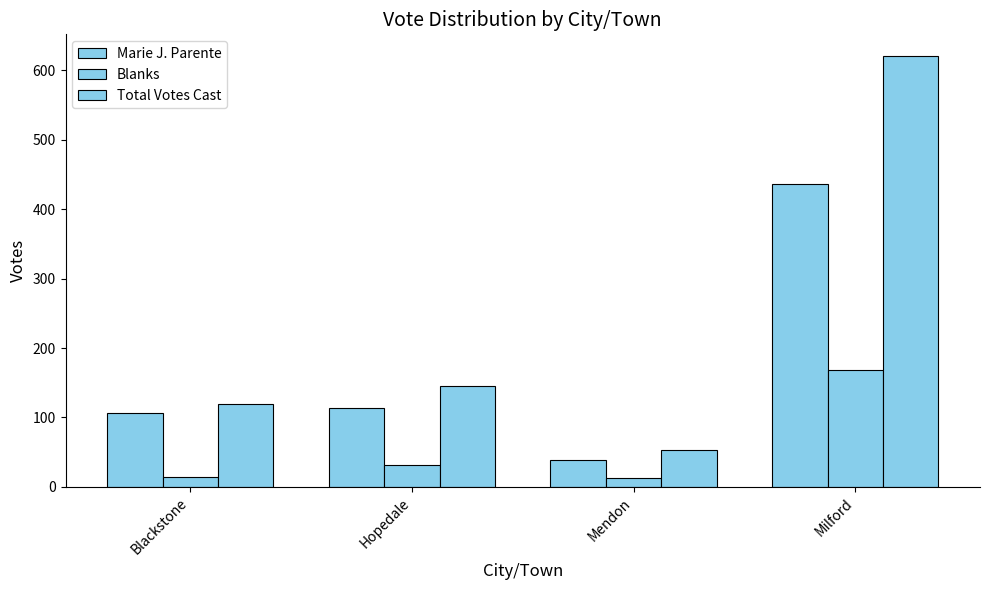

Where does the Total Votes Cast series first go above 145?

Milford